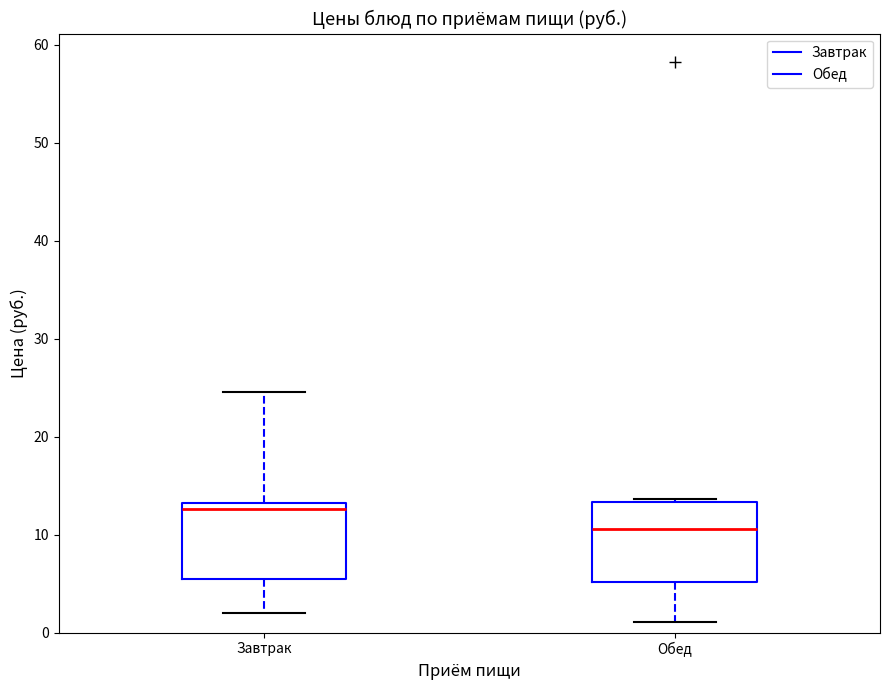

Reading left to right, read every box against the y-axis: the position of its median line, the range the box covers, and the ends of its whiskers. The values are not printed on the chart, so give them approximately, as read against the axis.

Завтрак: median 13 (just below the box's upper edge), box 5 to 13, whiskers 2 to 25
Обед: median 11, box 5 to 13, whiskers 1 to 14